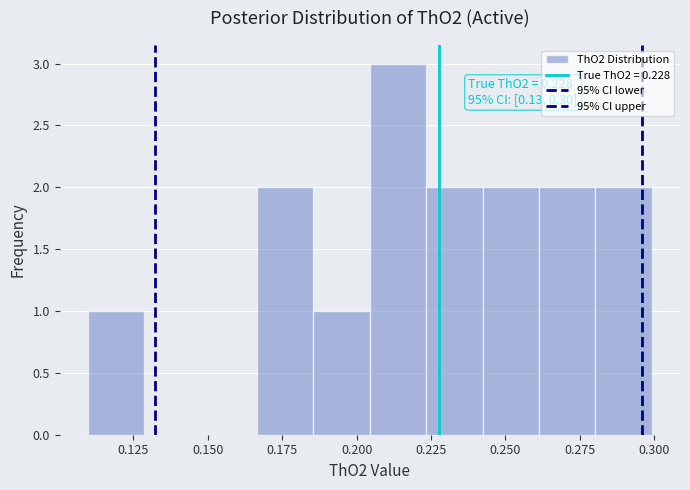

Around what value on the x-axis is the tallest bar? Give the approximate position of its centre, as read against the axis.

0.215